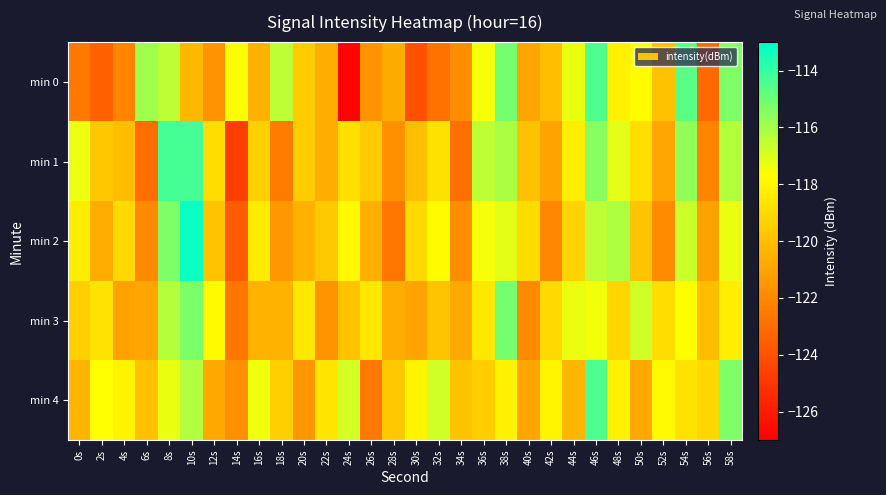

Reading right to left, extract all data points from this chart.

min 0: 58s=-115.3	56s=-123.1	54s=-114.7	52s=-119.9	50s=-117.8	48s=-118.2	46s=-114.5	44s=-117.3	42s=-120.0	40s=-120.9	38s=-115.2	36s=-117.5	34s=-121.8	32s=-122.8	30s=-124.0	28s=-120.7	26s=-121.6	24s=-126.8	22s=-120.6	20s=-119.5	18s=-116.5	16s=-120.5	14s=-117.7	12s=-121.6	10s=-120.2	8s=-116.5	6s=-115.9	4s=-122.1	2s=-123.4	0s=-122.6
min 1: 58s=-116.3	56s=-122.1	54s=-115.7	52s=-120.9	50s=-118.8	48s=-117.2	46s=-115.5	44s=-118.3	42s=-121.0	40s=-119.9	38s=-116.2	36s=-116.5	34s=-122.8	32s=-118.8	30s=-120.0	28s=-121.7	26s=-119.6	24s=-118.8	22s=-120.6	20s=-119.5	18s=-122.4	16s=-119.4	14s=-124.7	12s=-118.9	10s=-114.3	8s=-114.3	6s=-122.9	4s=-120.0	2s=-119.7	0s=-117.4
min 2: 58s=-117.3	56s=-121.1	54s=-116.7	52s=-121.9	50s=-119.8	48s=-116.2	46s=-116.5	44s=-119.3	42s=-122.0	40s=-118.9	38s=-117.2	36s=-117.5	34s=-121.8	32s=-117.8	30s=-119.0	28s=-122.7	26s=-120.6	24s=-117.8	22s=-119.6	20s=-120.5	18s=-121.4	16s=-118.4	14s=-123.7	12s=-119.9	10s=-113.3	8s=-115.3	6s=-121.9	4s=-119.0	2s=-120.7	0s=-118.4
min 3: 58s=-118.3	56s=-120.1	54s=-117.7	52s=-118.9	50s=-116.8	48s=-119.2	46s=-117.5	44s=-117.3	42s=-119.0	40s=-121.9	38s=-115.2	36s=-118.5	34s=-120.8	32s=-119.8	30s=-121.0	28s=-120.7	26s=-118.6	24s=-119.8	22s=-121.6	20s=-118.5	18s=-120.4	16s=-120.4	14s=-122.7	12s=-117.9	10s=-115.3	8s=-116.3	6s=-120.9	4s=-121.0	2s=-118.7	0s=-119.4
min 4: 58s=-115.3	56s=-119.1	54s=-118.7	52s=-117.9	50s=-120.8	48s=-118.2	46s=-114.5	44s=-120.3	42s=-118.0	40s=-120.9	38s=-118.2	36s=-119.5	34s=-119.8	32s=-116.8	30s=-118.0	28s=-119.7	26s=-122.6	24s=-116.8	22s=-118.6	20s=-121.5	18s=-119.4	16s=-117.4	14s=-121.7	12s=-120.9	10s=-116.3	8s=-117.3	6s=-119.9	4s=-118.0	2s=-117.7	0s=-120.4